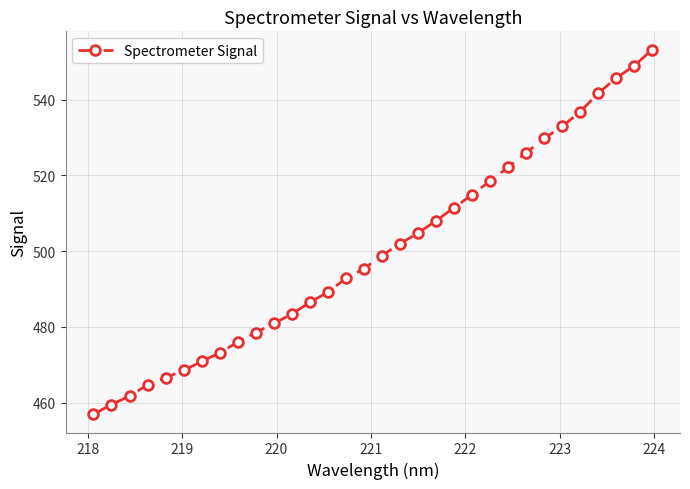

What is the value of the 6th point from the left?

468.6